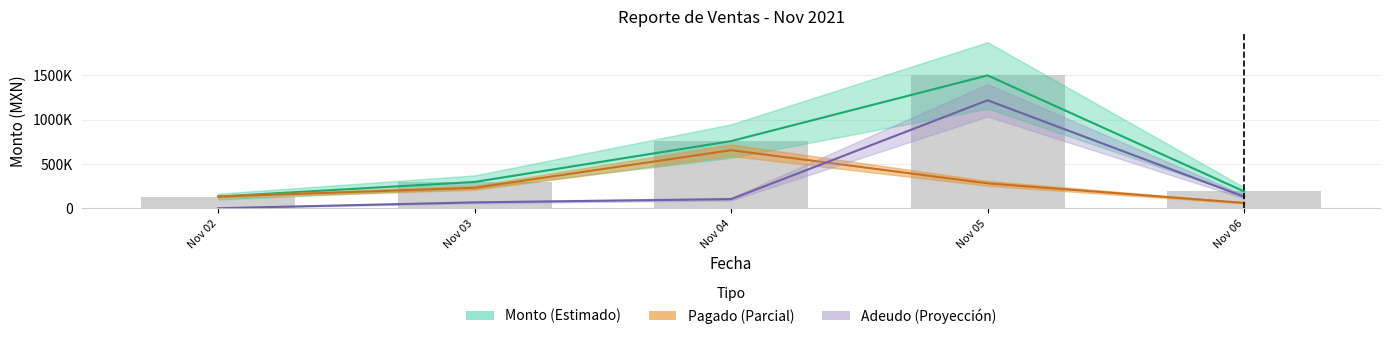

At which label does Monto reach its peak?

2021-11-05